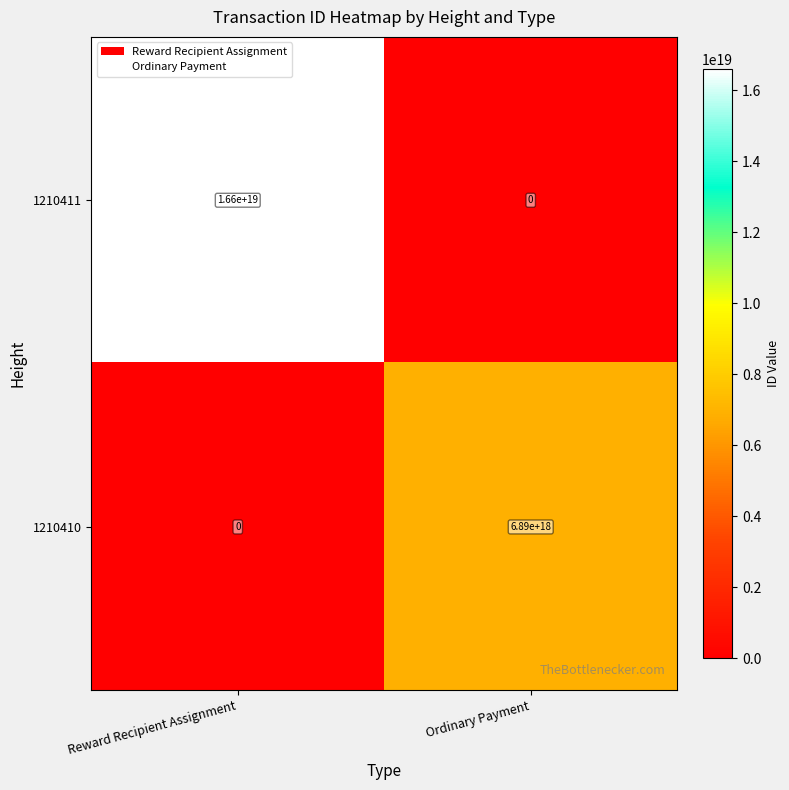

At which label is 1210411 closest to 8300000000000000000?

Reward Recipient Assignment